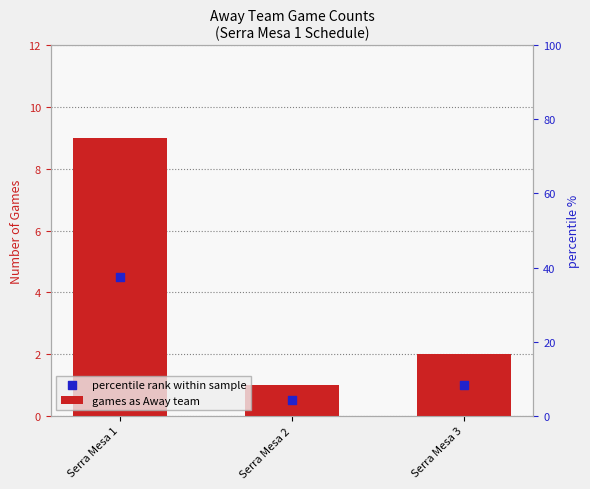

Between Serra Mesa 1 and Serra Mesa 2, which is larger?

Serra Mesa 1